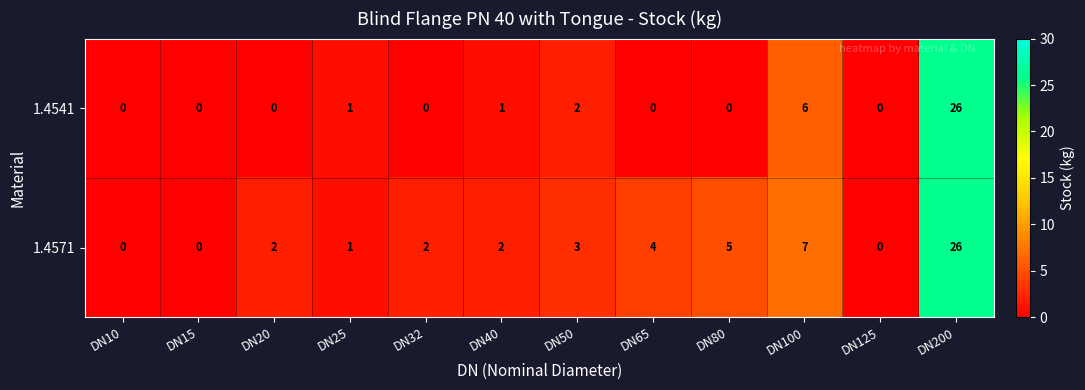

True or false: 1.4571 has a value of 5 at DN80.

True